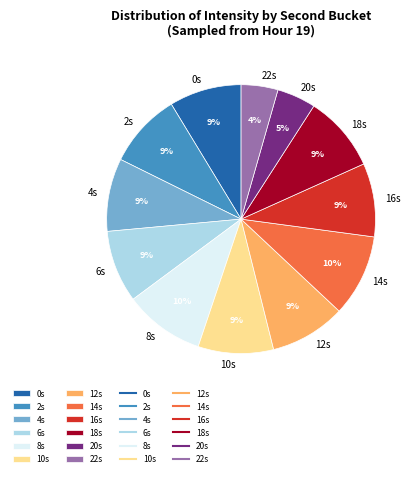

Does any single category account for the majority?

No